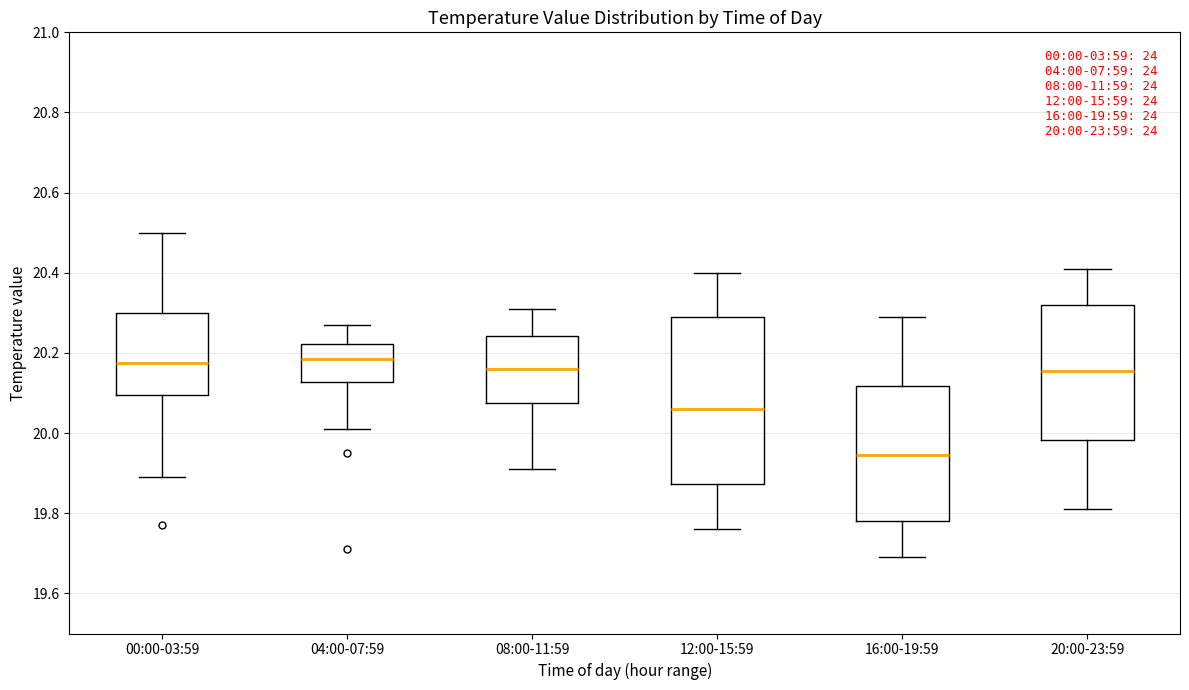

Which box has the lowest median line?

16:00-19:59